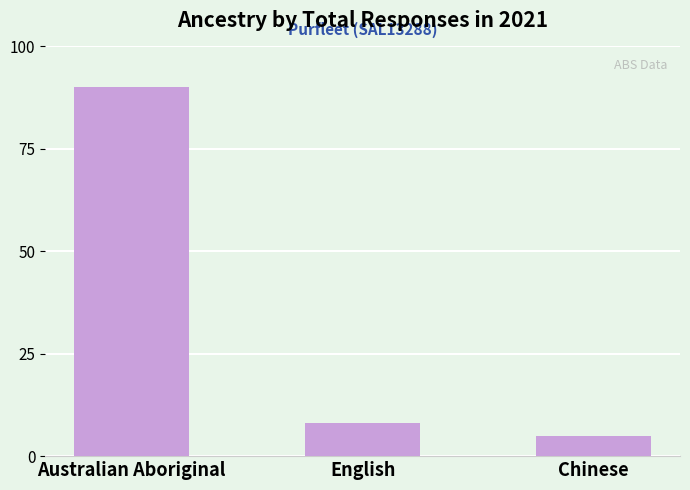

What is the label of the 1st bar from the left?

Australian Aboriginal